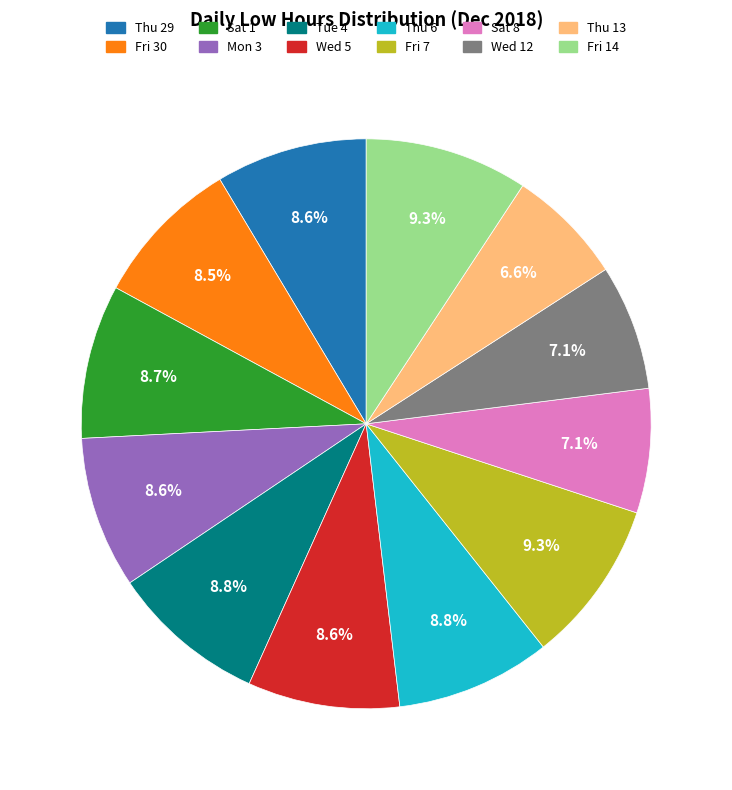

Does any single category account for the majority?

No